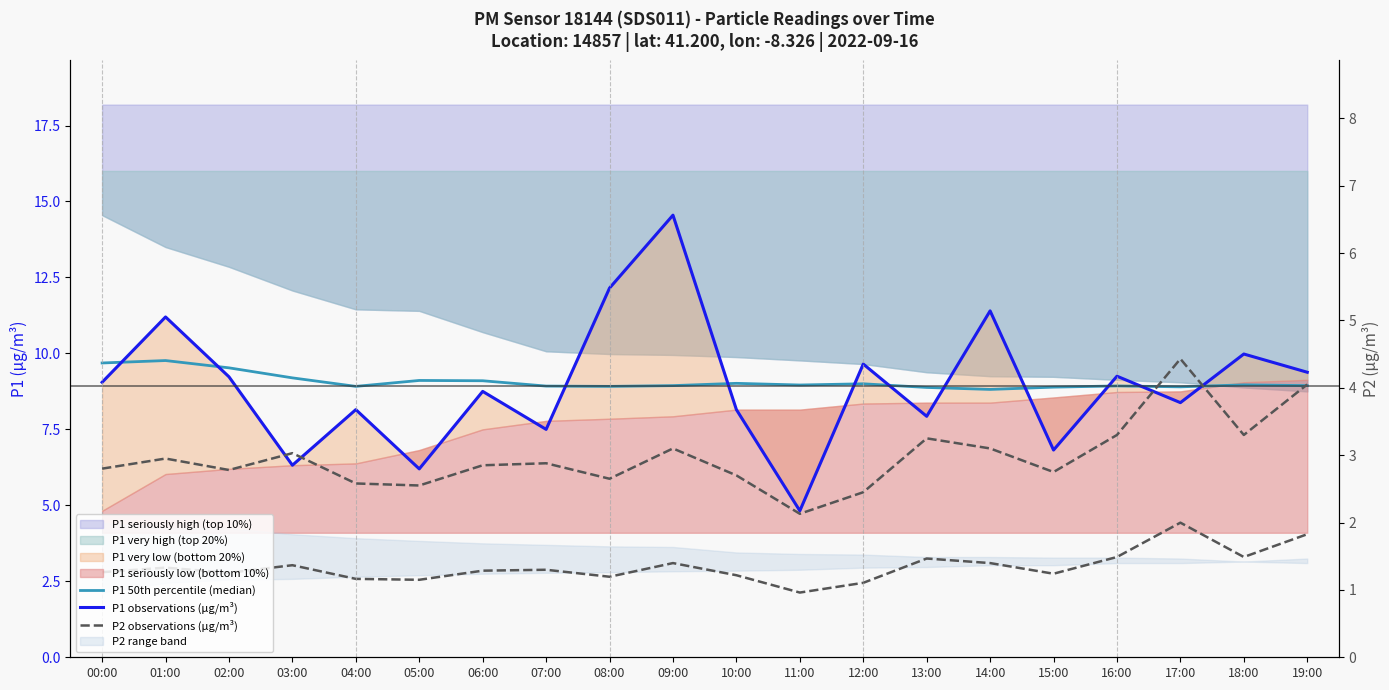

Reading left to right, what are all the values shown in this chart?

P1 50th percentile (median): 00:00=9.7	01:00=9.8	02:00=9.5	03:00=9.2	04:00=8.9	05:00=9.1	06:00=9.1	07:00=8.9	08:00=8.9	09:00=8.9	10:00=9.0	11:00=9.0	12:00=9.0	13:00=8.9	14:00=8.8	15:00=8.9	16:00=8.9	17:00=8.9	18:00=9.0	19:00=8.9
P1 observations (µg/m³): 00:00=9.1	01:00=11.2	02:00=9.2	03:00=6.3	04:00=8.2	05:00=6.2	06:00=8.8	07:00=7.5	08:00=12.2	09:00=14.6	10:00=8.2	11:00=4.8	12:00=9.7	13:00=7.9	14:00=11.4	15:00=6.8	16:00=9.2	17:00=8.4	18:00=10.0	19:00=9.4
P2 observations (µg/m³): 00:00=2.8	01:00=3.0	02:00=2.8	03:00=3.0	04:00=2.6	05:00=2.5	06:00=2.9	07:00=2.9	08:00=2.6	09:00=3.1	10:00=2.7	11:00=2.1	12:00=2.5	13:00=3.2	14:00=3.1	15:00=2.8	16:00=3.3	17:00=4.4	18:00=3.3	19:00=4.0
P2 (right axis): 00:00=2.8	01:00=3.0	02:00=2.8	03:00=3.0	04:00=2.6	05:00=2.5	06:00=2.9	07:00=2.9	08:00=2.6	09:00=3.1	10:00=2.7	11:00=2.1	12:00=2.5	13:00=3.2	14:00=3.1	15:00=2.8	16:00=3.3	17:00=4.4	18:00=3.3	19:00=4.0